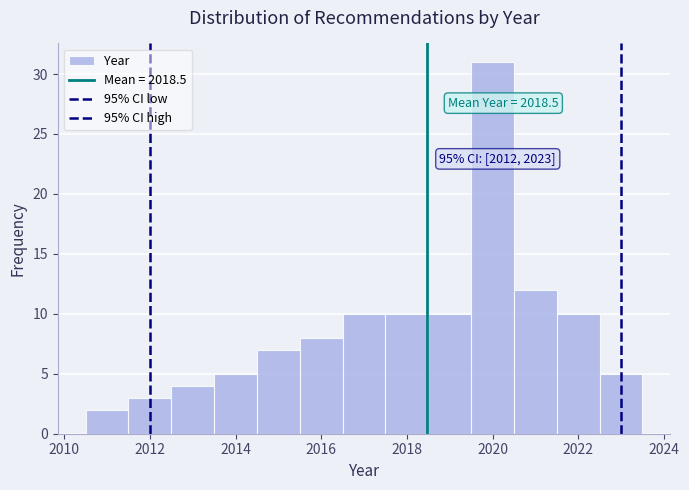

Which range on the x-axis has the tallest bar?

2019.5 to 2020.5